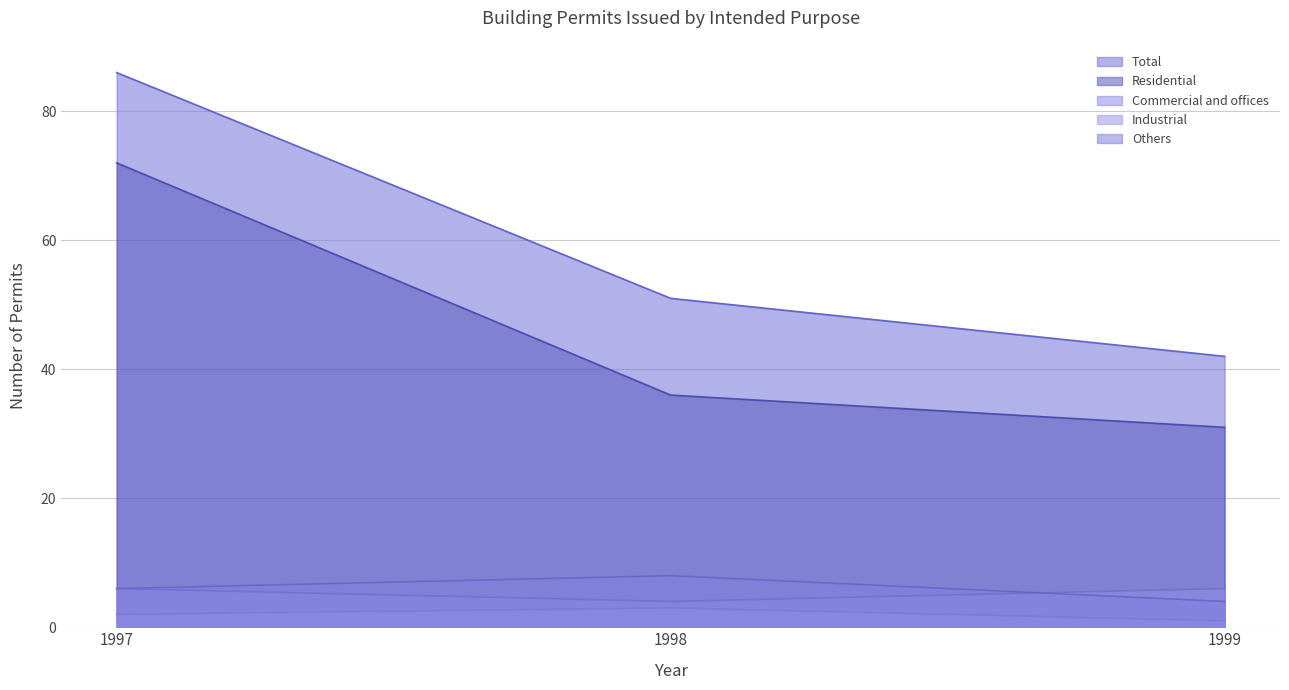

What is the average value of the Total series?

60